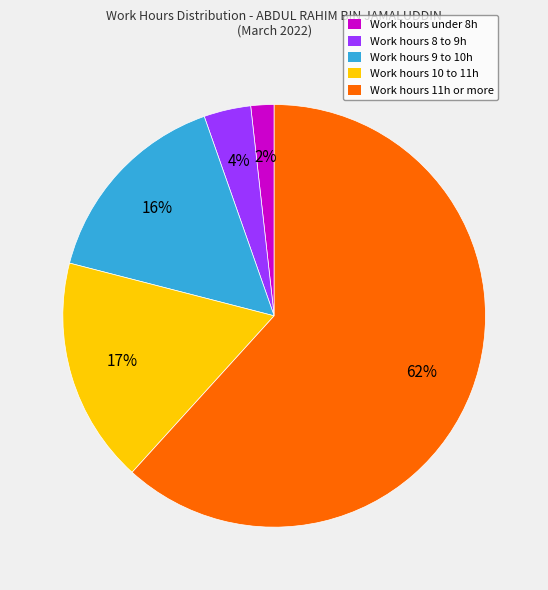

What is the largest slice in the pie chart?

Work hours 11h or more